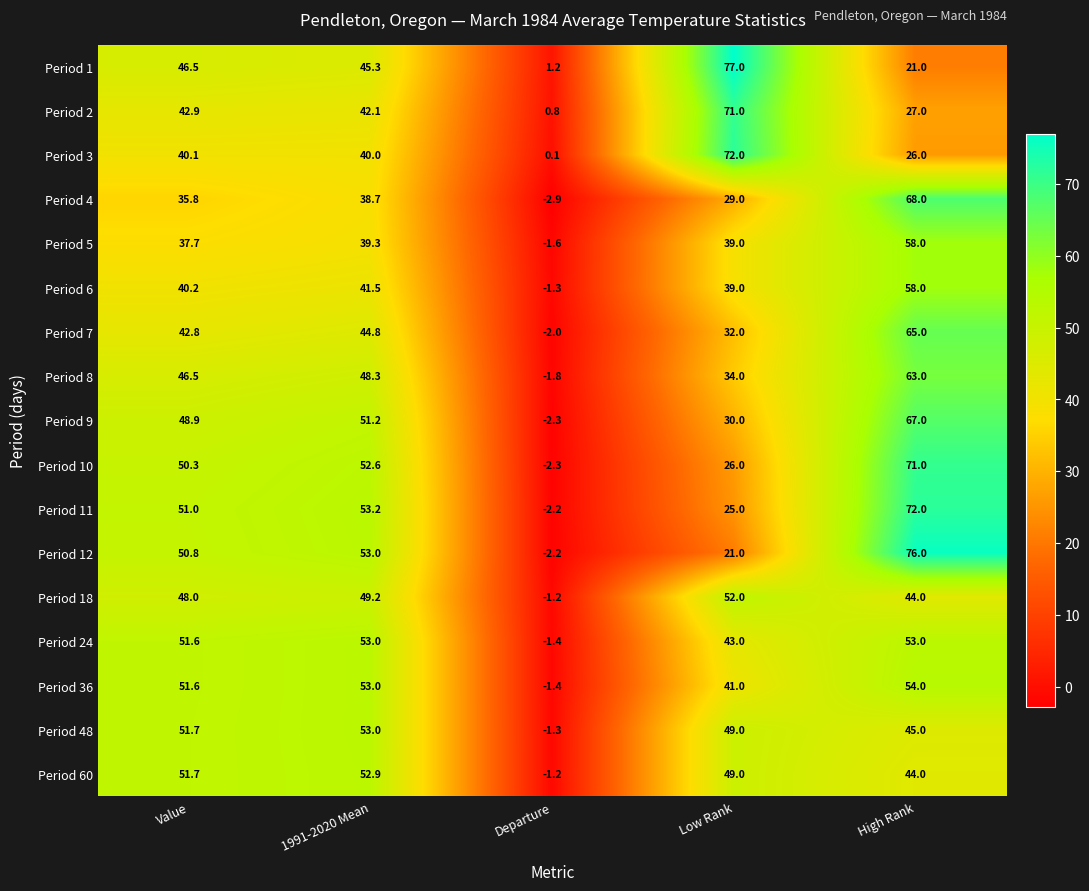

List the labels in order of Period 3 value, smallest first.

Departure, High Rank, 1991-2020 Mean, Value, Low Rank